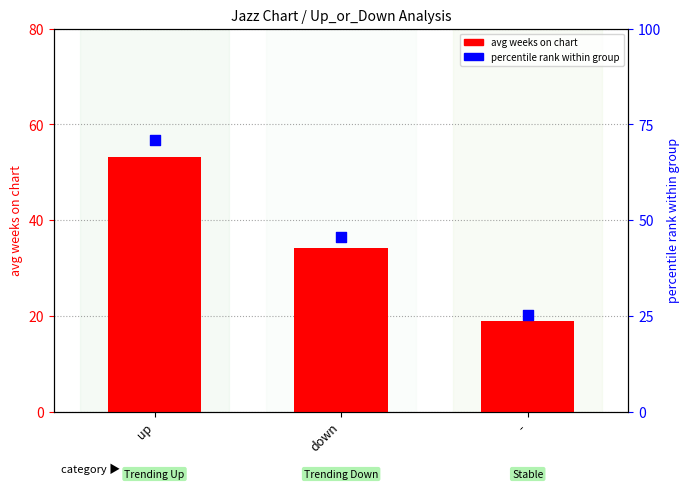

Which series contains the lowest Y value?

avg weeks on chart